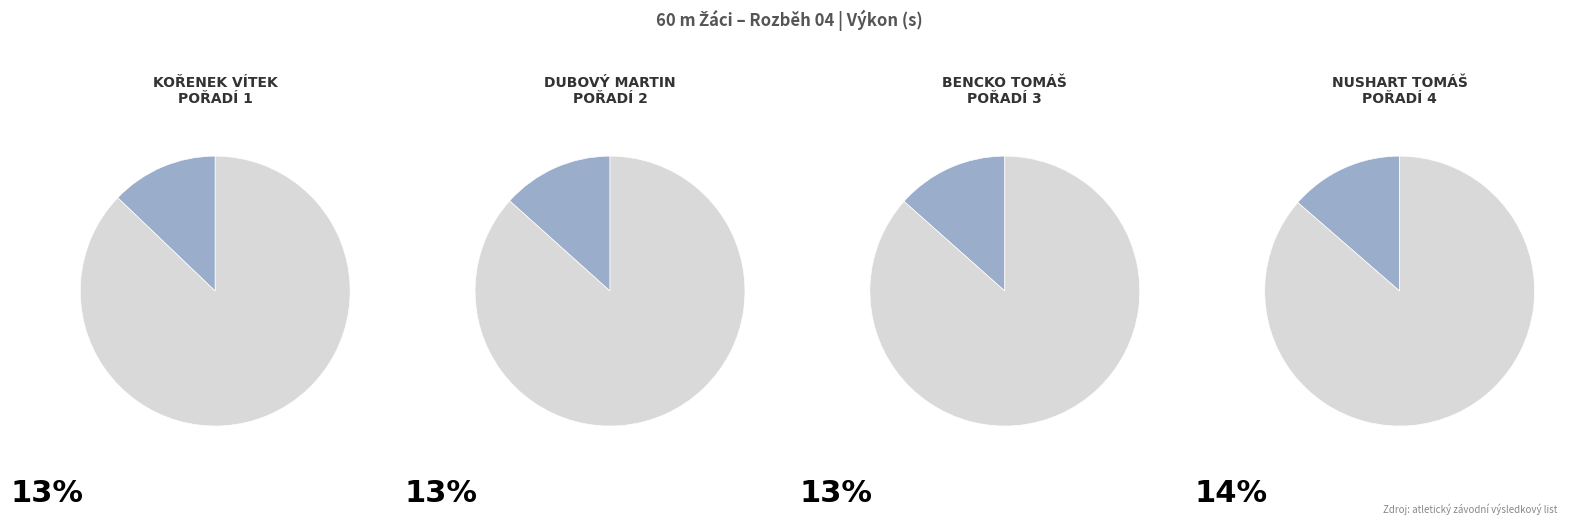

To the nearest percent, what portion does Bencko Tomáš represent?

13%